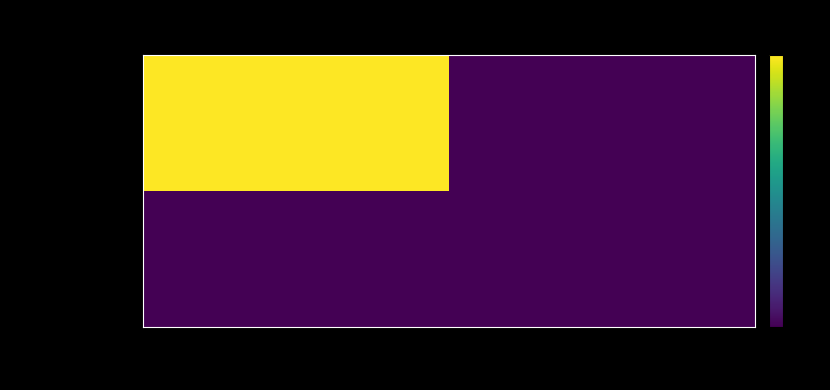

List the series in order of their peak value, highest first.

a119d4666295…, a304f3a25d0b…